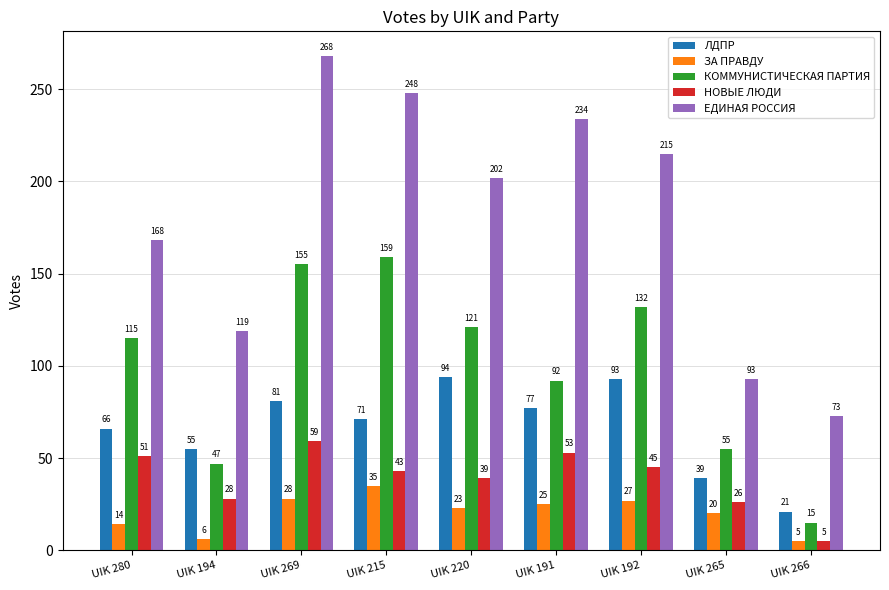

Which series changed the most between UIK 194 and UIK 220?

ЕДИНАЯ РОССИЯ